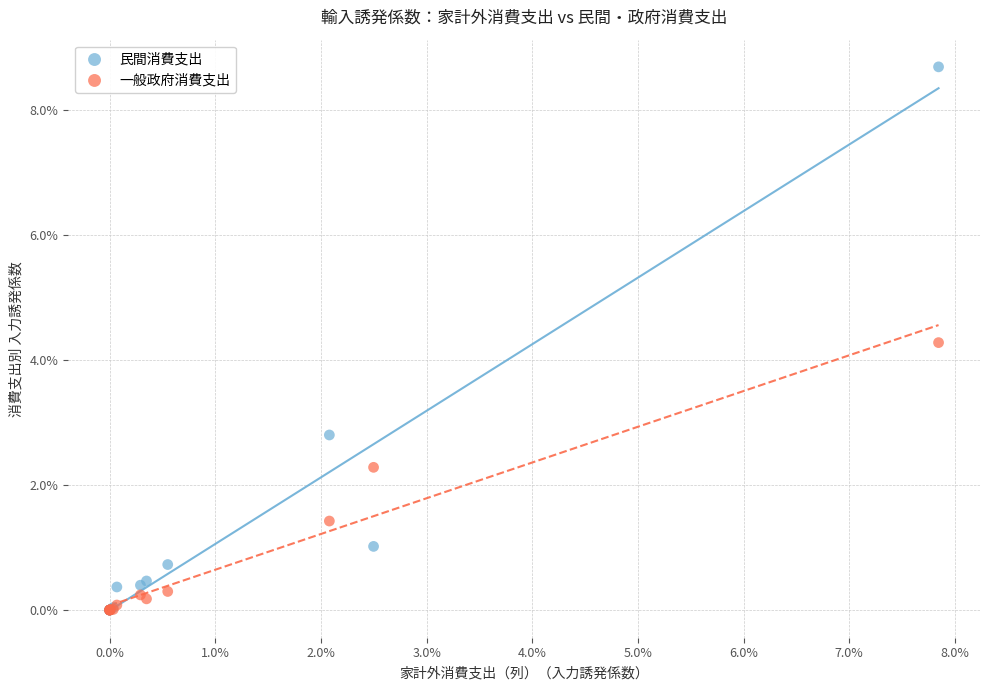

Which series has the largest Y range (max minus min)?

民間消費支出